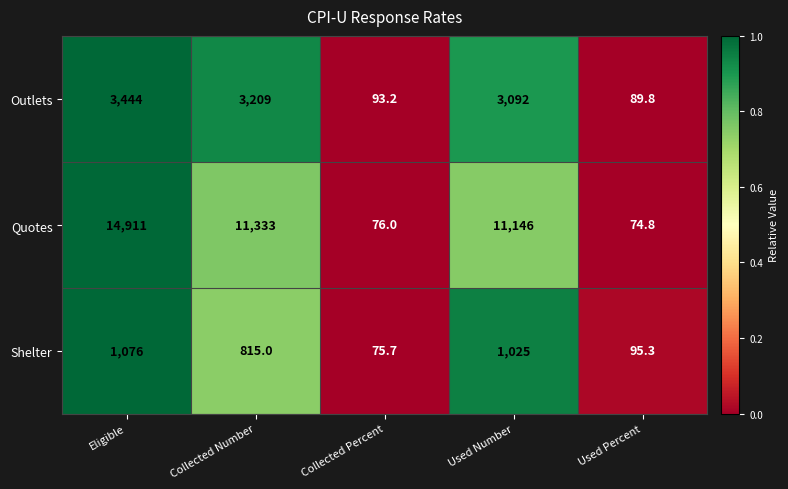

True or false: Shelter has a value of 332.0 at Collected Number.

False